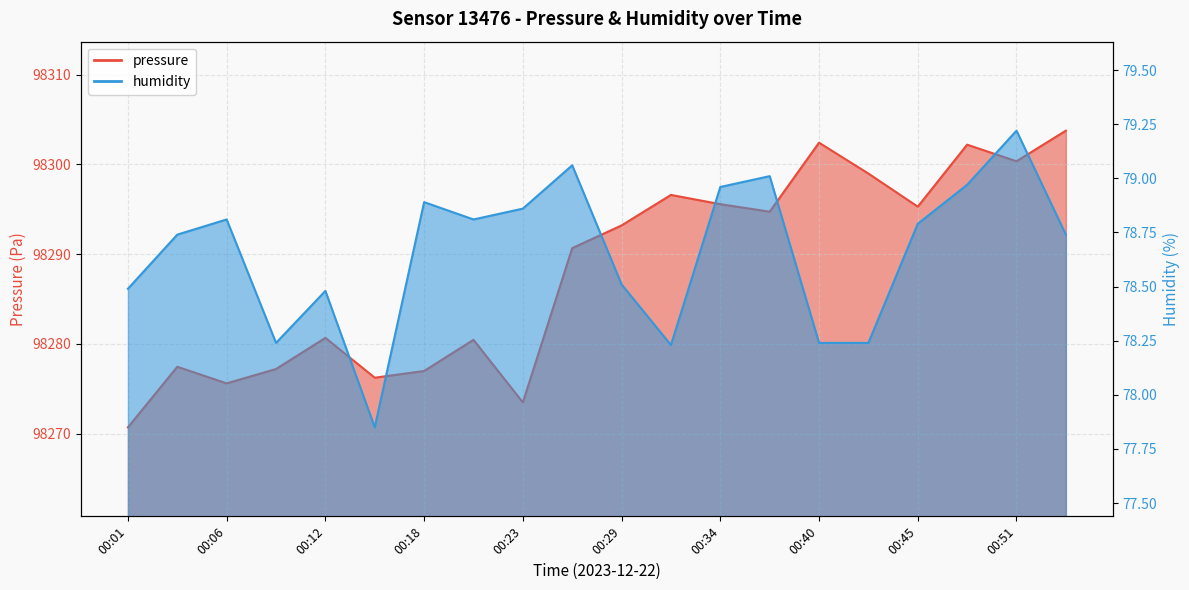

What are all the series names shown in the legend?

pressure, humidity